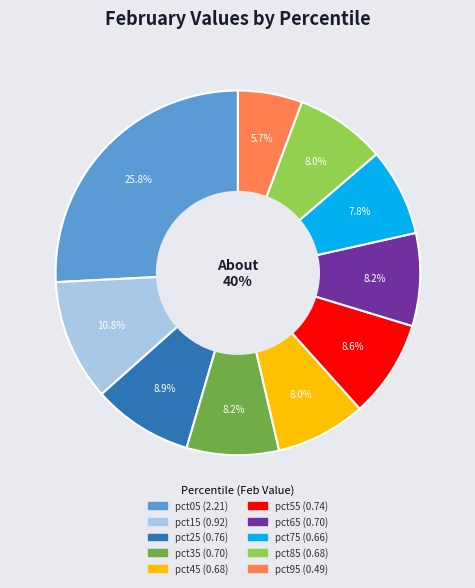

True or false: pct45 accounts for 8% of the total.

True